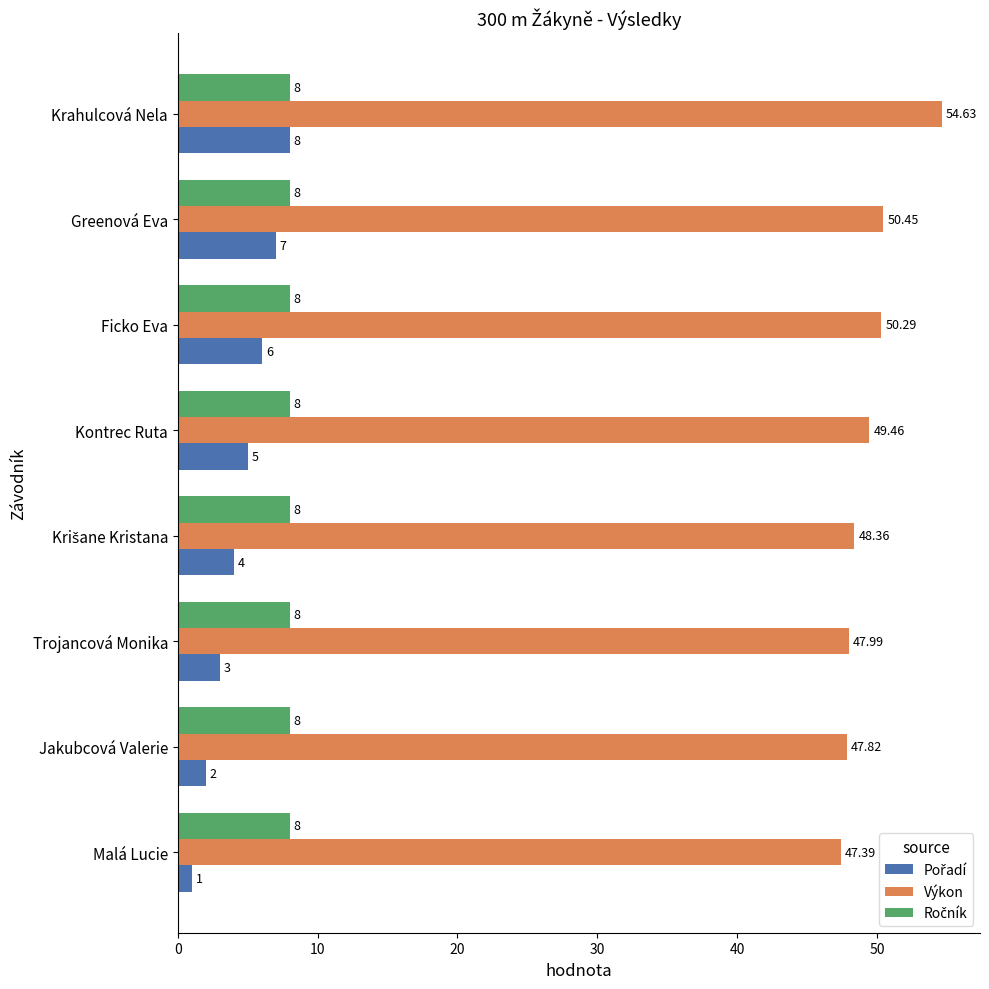

Which series has the largest total across all categories?

Výkon